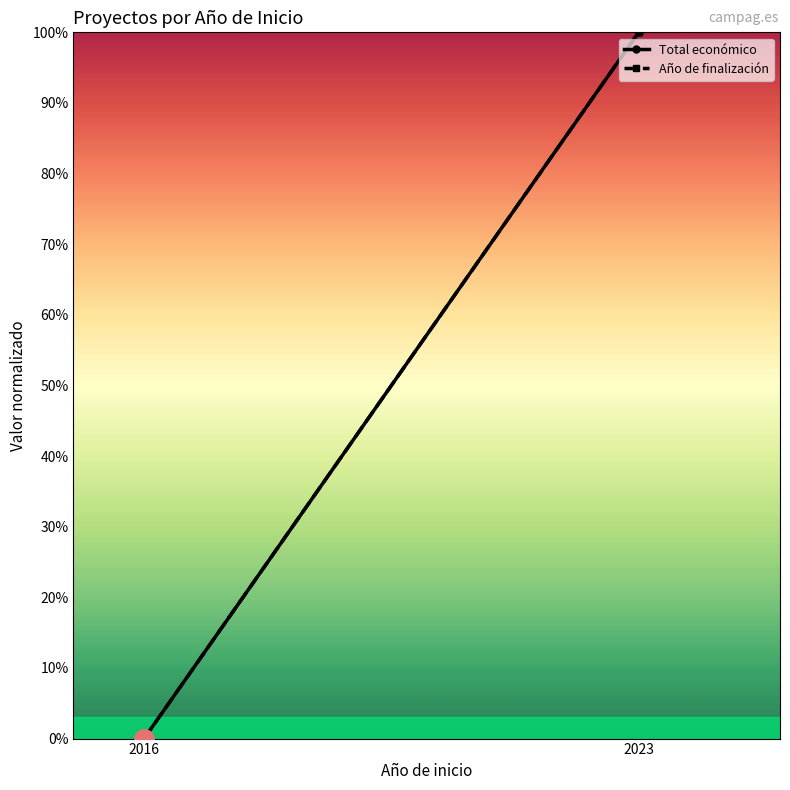

Reading right to left, extract all data points from this chart.

Total económico: 2023=100	2016=0
Año de finalización: 2023=100	2016=0